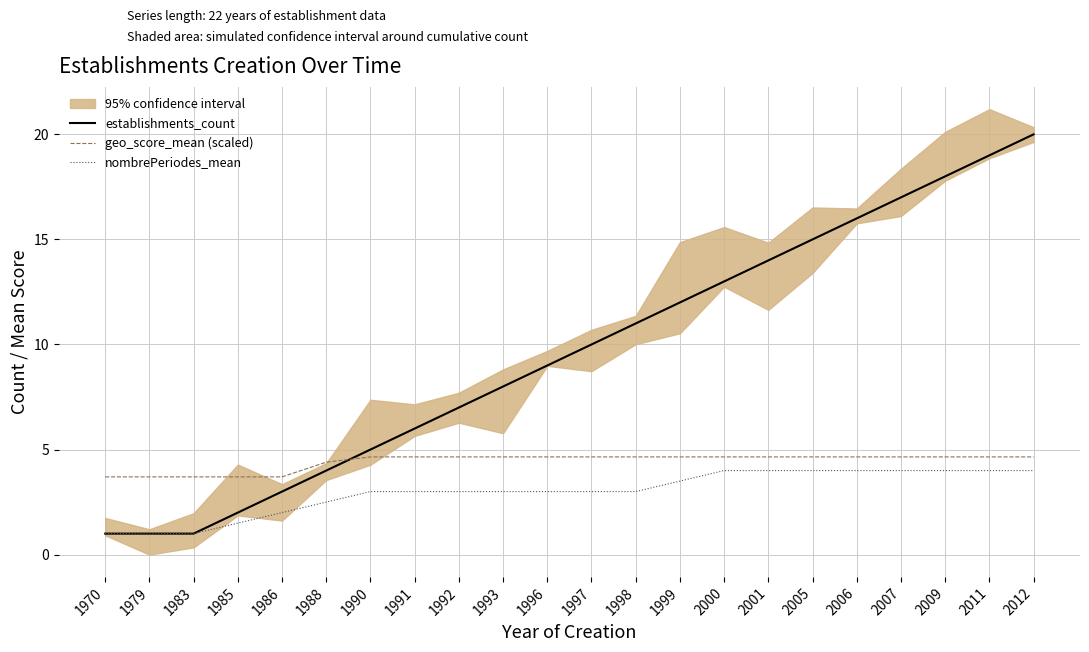

Where does the geo_score_mean (scaled) series first go above 4?

1988